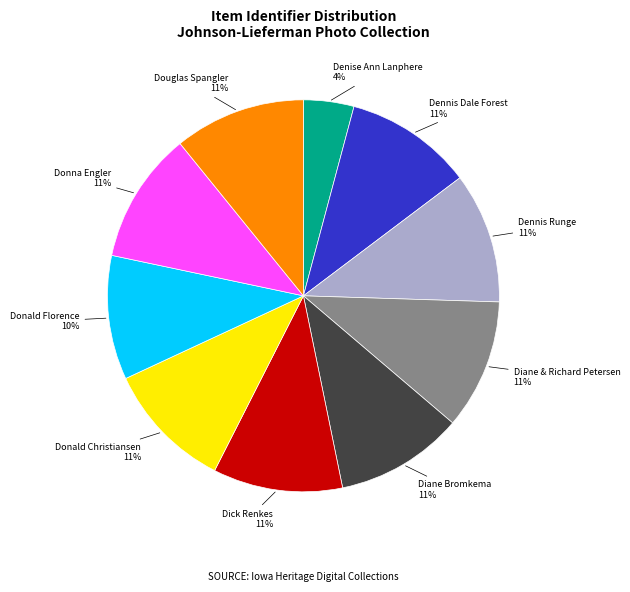

To the nearest percent, what is the difference between the largest and smallest slice percentages?

7%